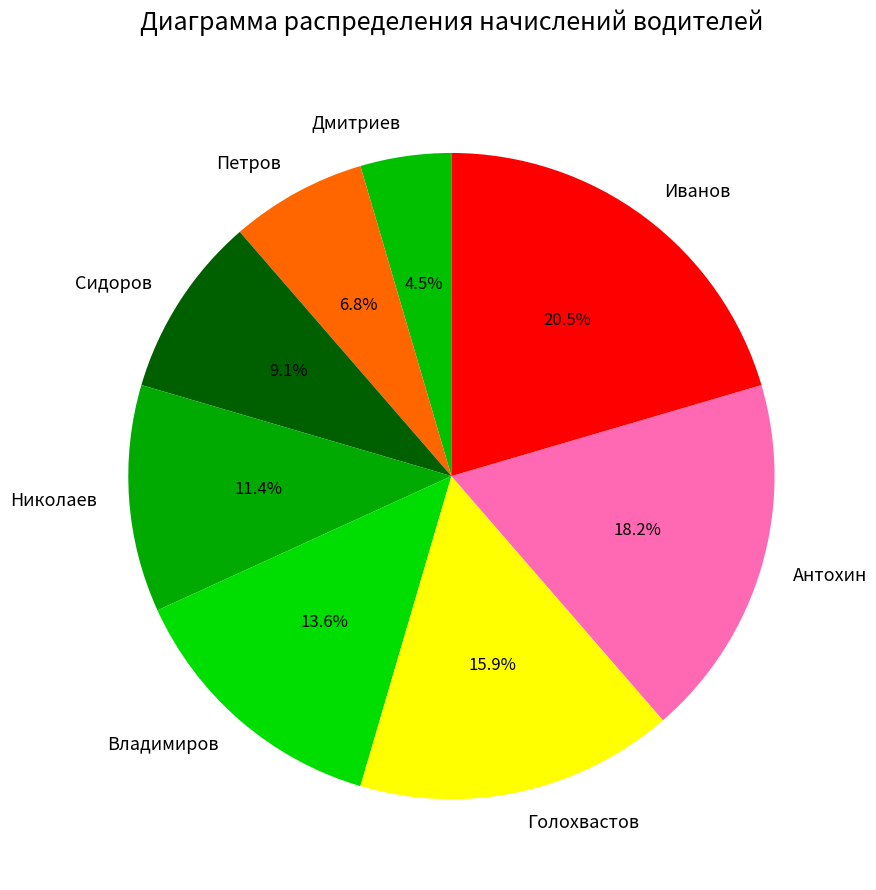

What is the smallest slice in the pie chart?

Дмитриев